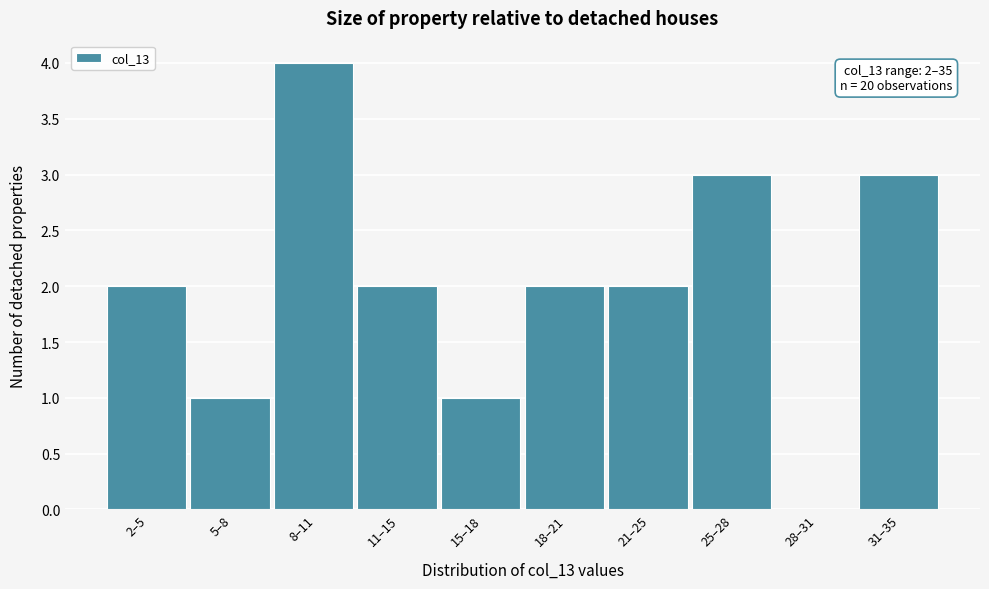

Reading left to right, list all the values displayed in this chart.

2–5=2	5–8=1	8–11=4	11–15=2	15–18=1	18–21=2	21–25=2	25–28=3	28–31=0	31–35=3